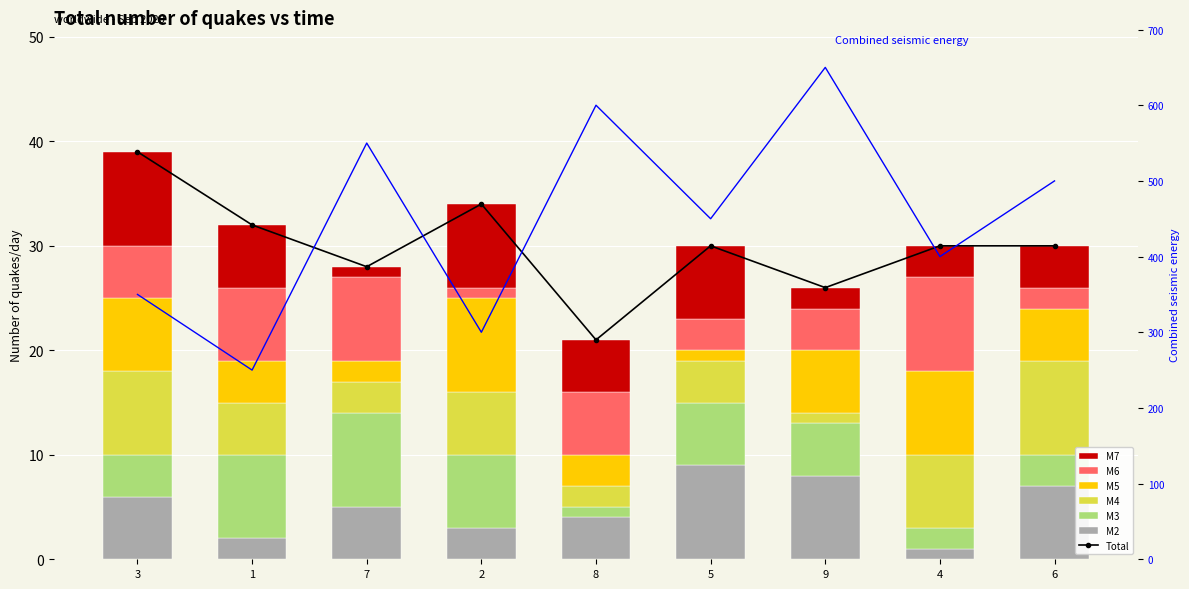

Is it true that col_6 equals 8 at 8?

False